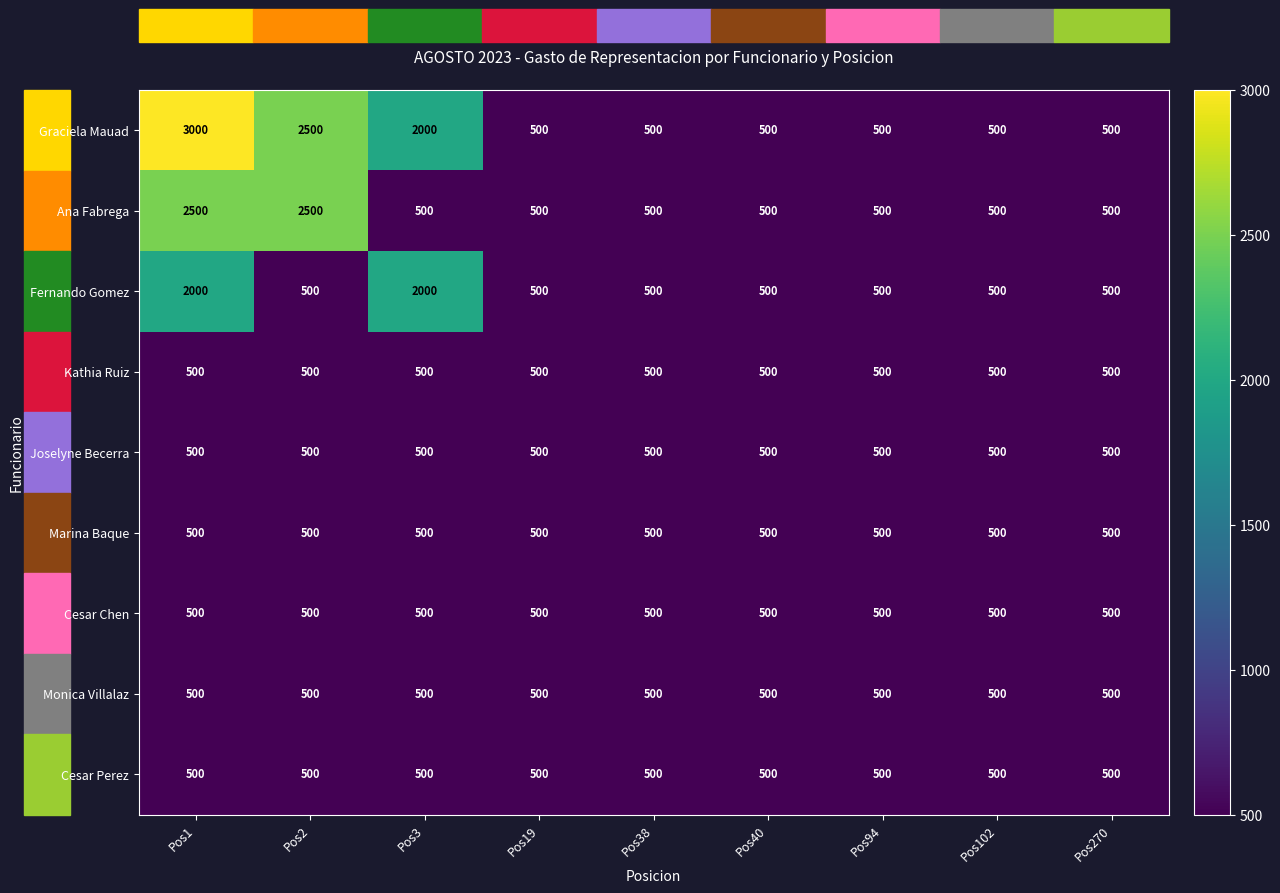

What is the difference between the maximum and minimum values in the Ana Fabrega series?

2000